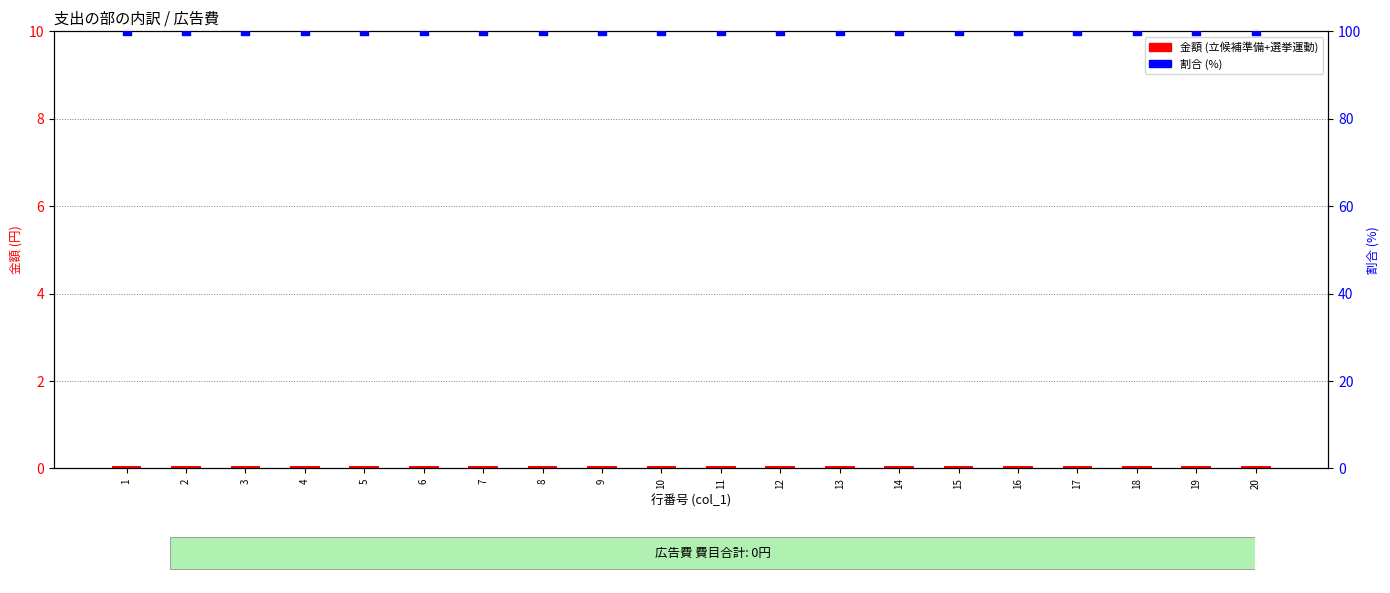

Which series contains the highest Y value?

割合 (%)